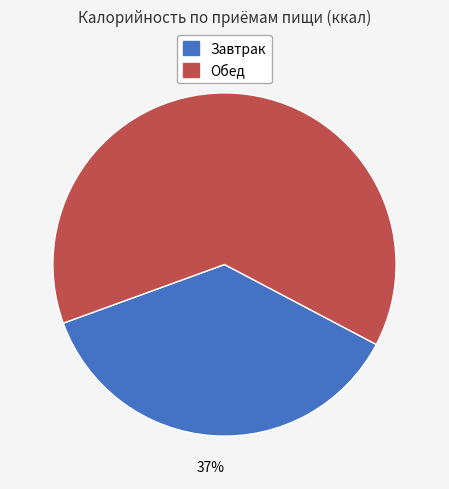

How many segments does this pie chart have?

2